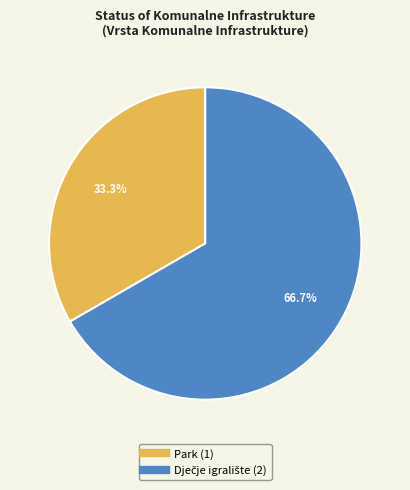

To the nearest percent, what percentage of the pie is Park?

33%